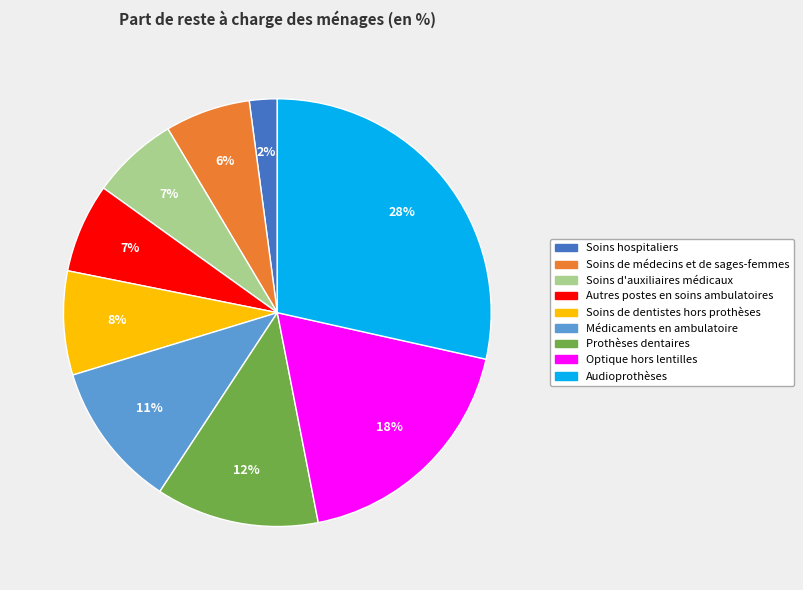

To the nearest percent, what percentage of the pie is Prothèses dentaires?

12%